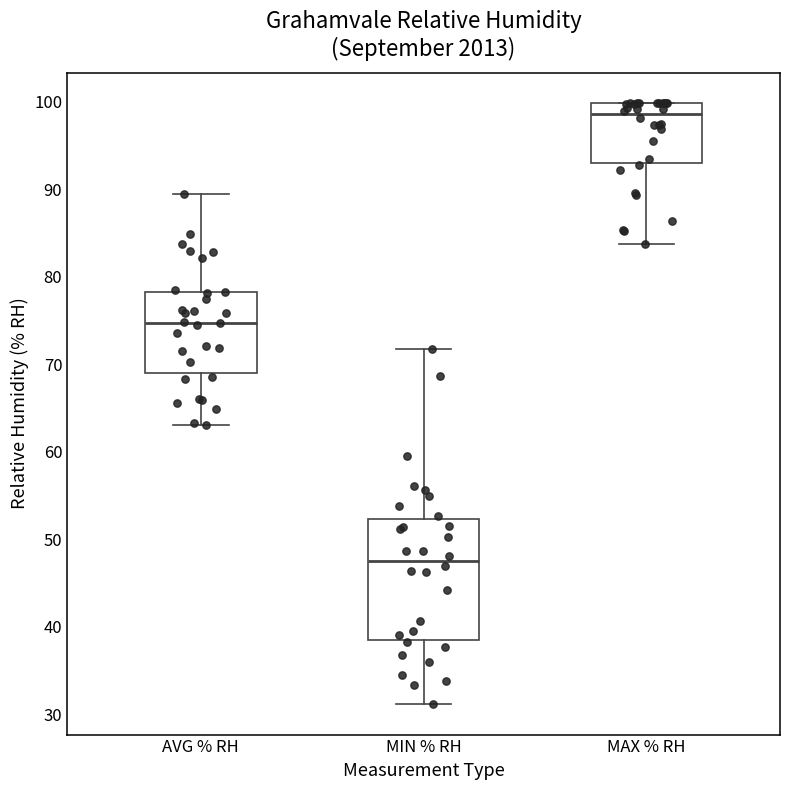

Which box is the tallest, from its lower edge to its upper edge?

MIN % RH